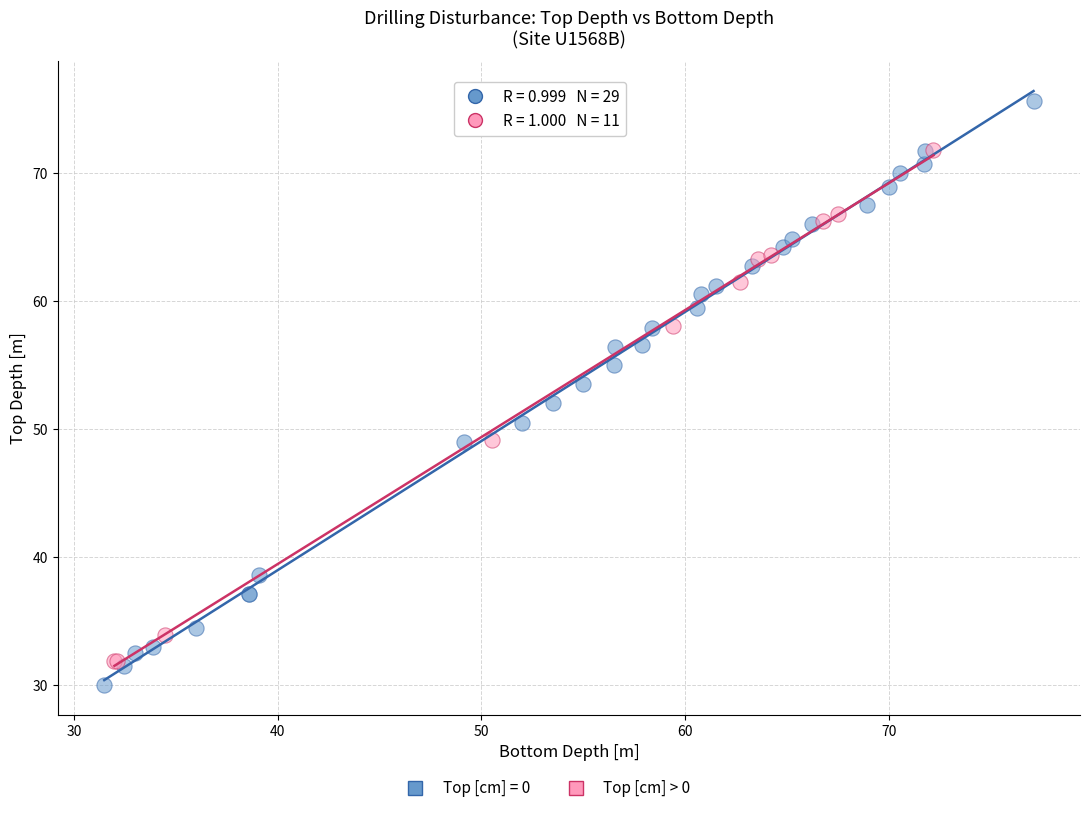

Which series contains the highest Y value?

Top [cm] = 0